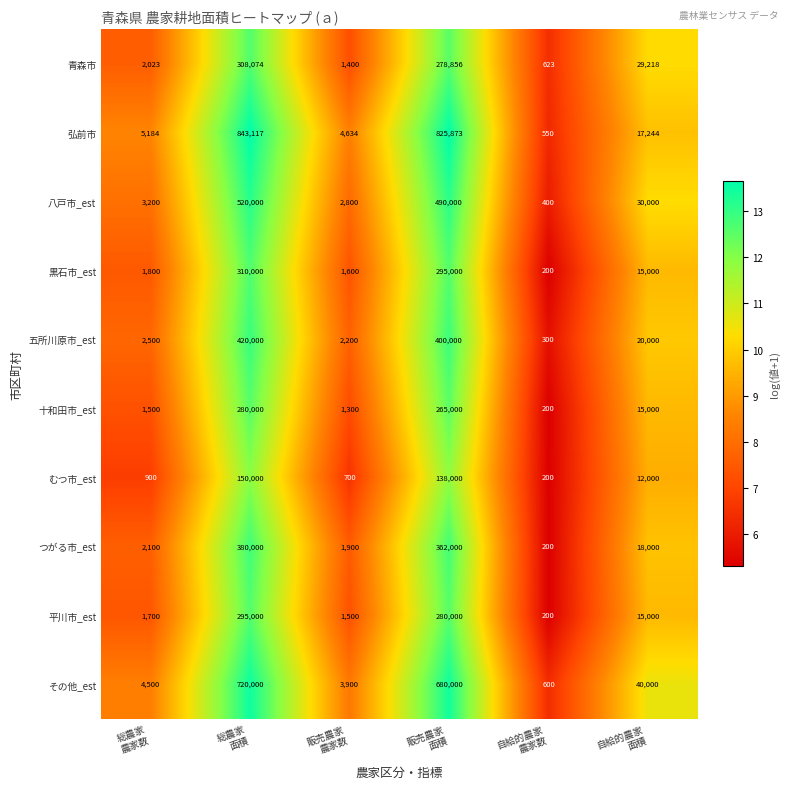

Between 総農家
面積 and 販売農家
面積, which series saw the biggest shift?

その他_est